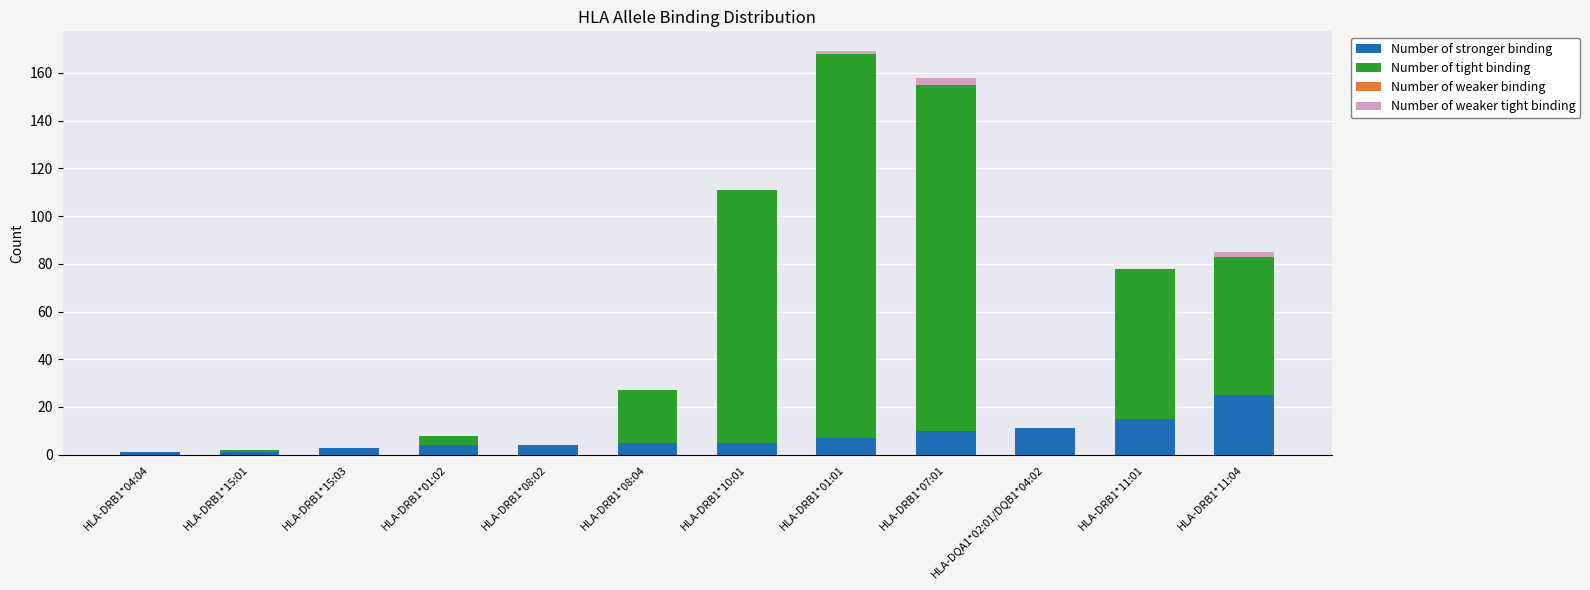

At which category is the sum across all series the highest?

HLA-DRB1*01:01